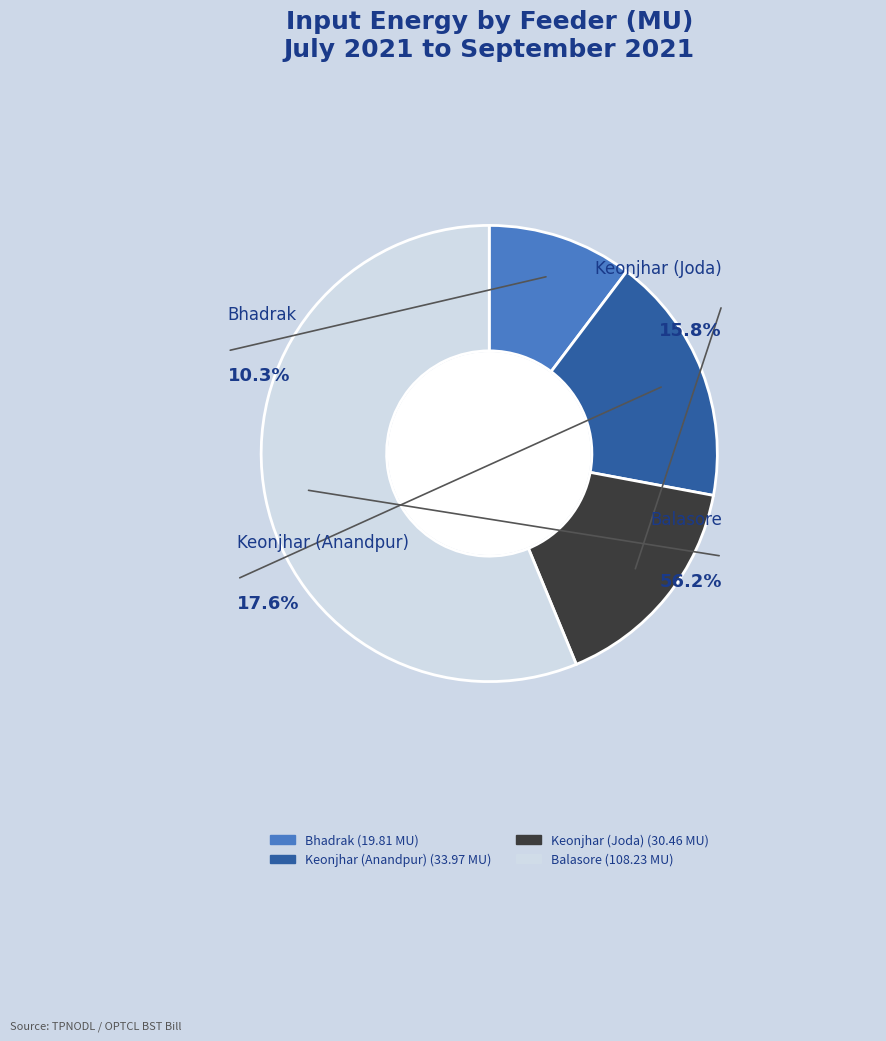

The Balasore-Trf1 slice represents 30% of the pie. True or false?

False